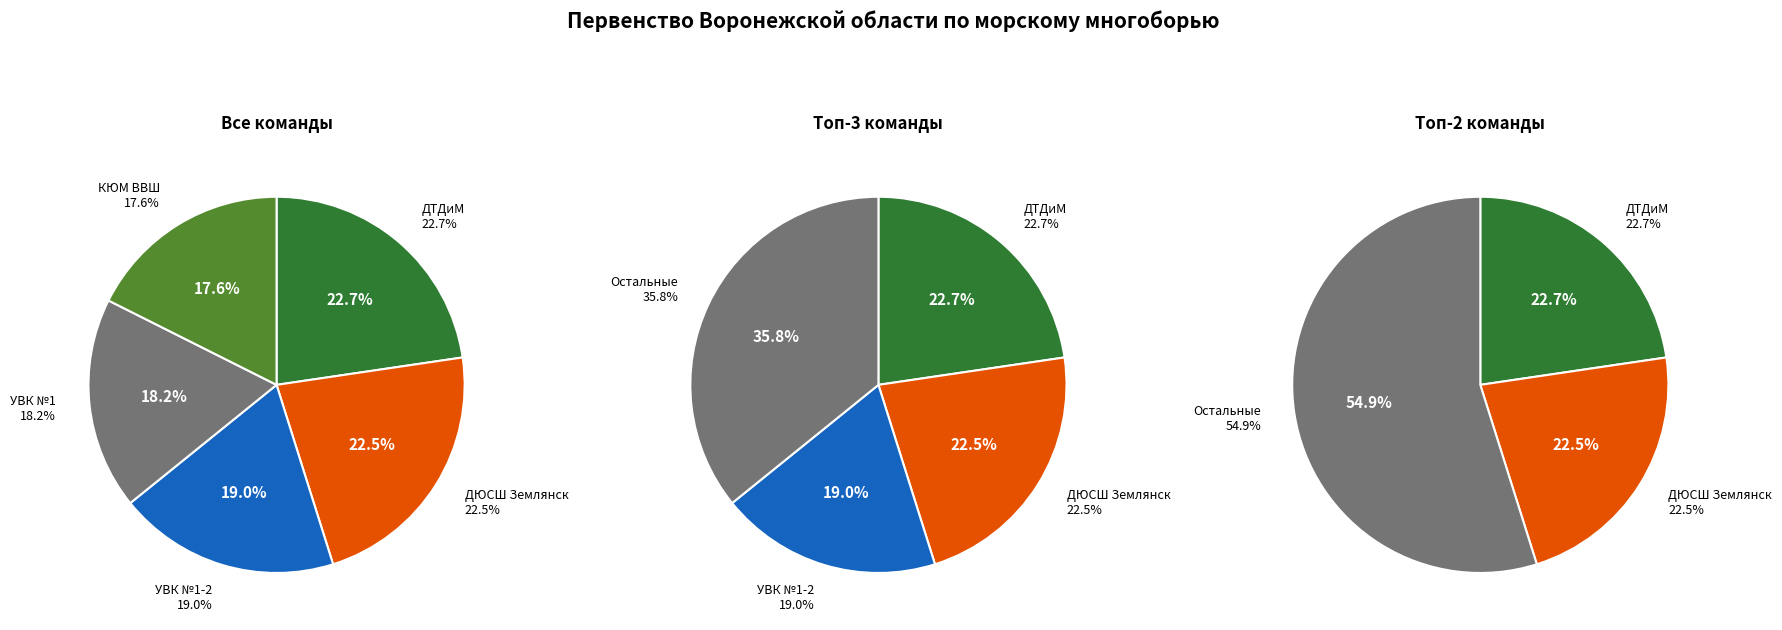

Which slice is the smallest?

КЮМ ВВШ